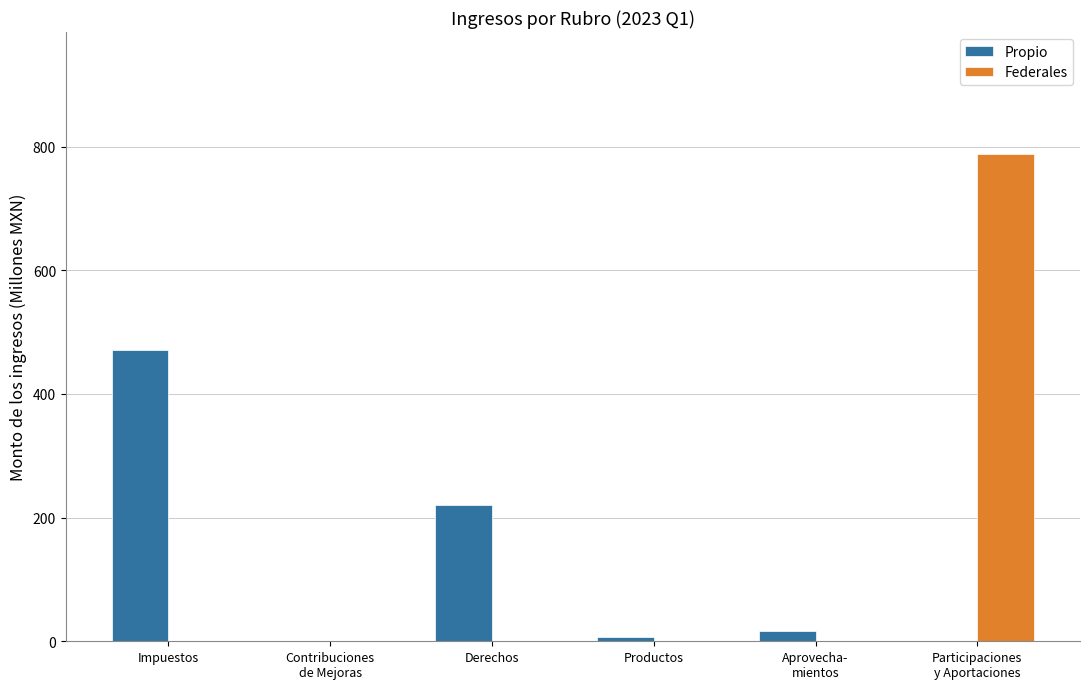

What is the highest value of the Federales series?

788.2